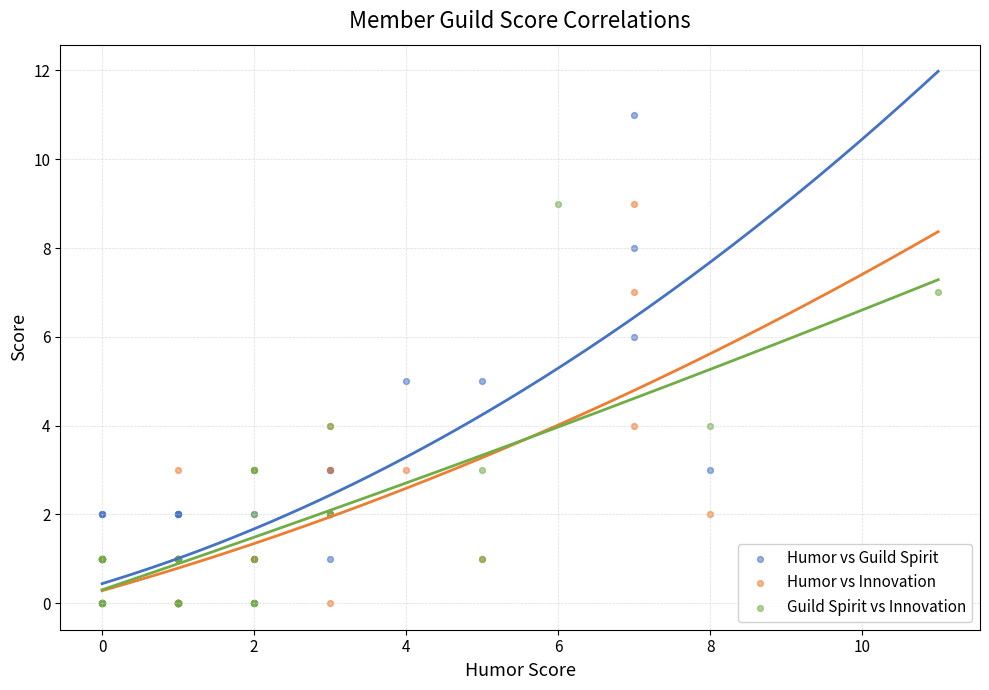

Which series has the largest Y range (max minus min)?

Humor vs Guild Spirit